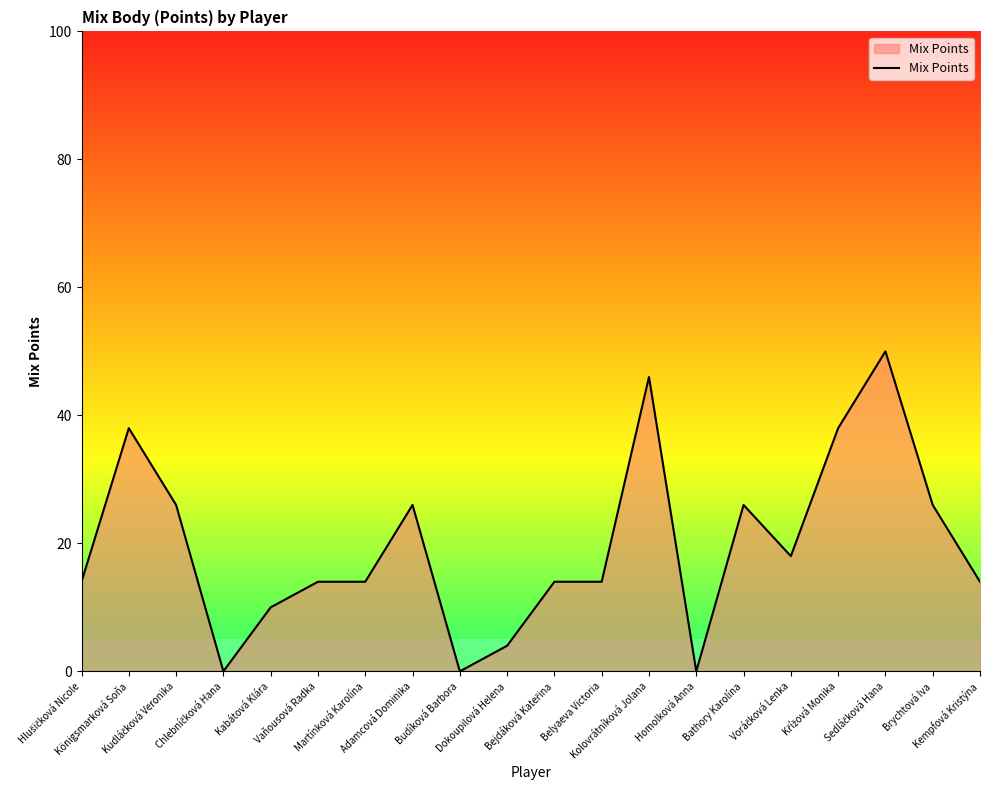

What is the maximum value shown in the chart?

50